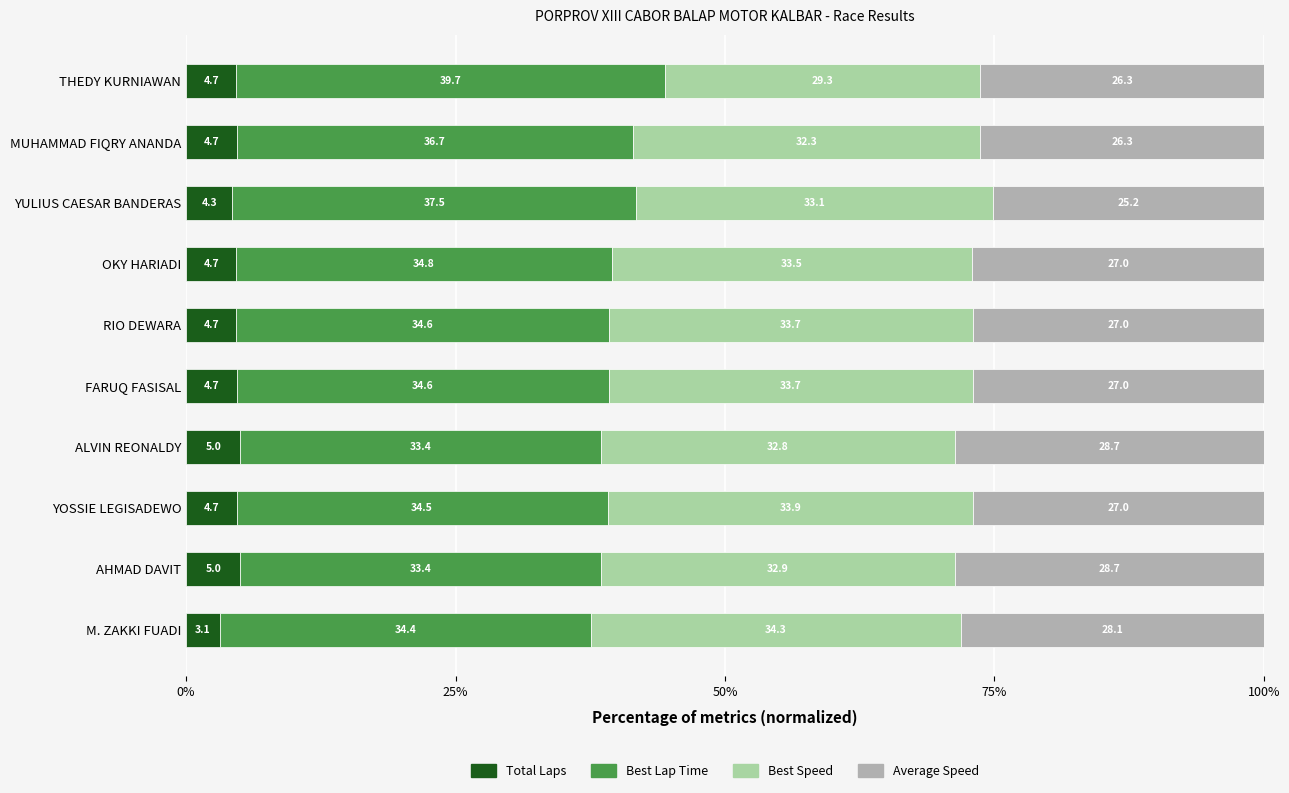

The Total Laps series shows 4.7 at MUHAMMAD FIQRY ANANDA. True or false?

True